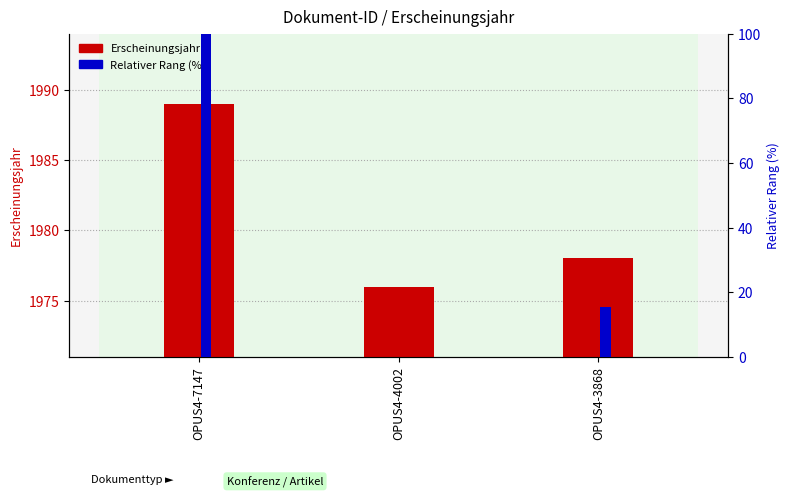

Which has a higher value, OPUS4-4002 or OPUS4-7147?

OPUS4-7147